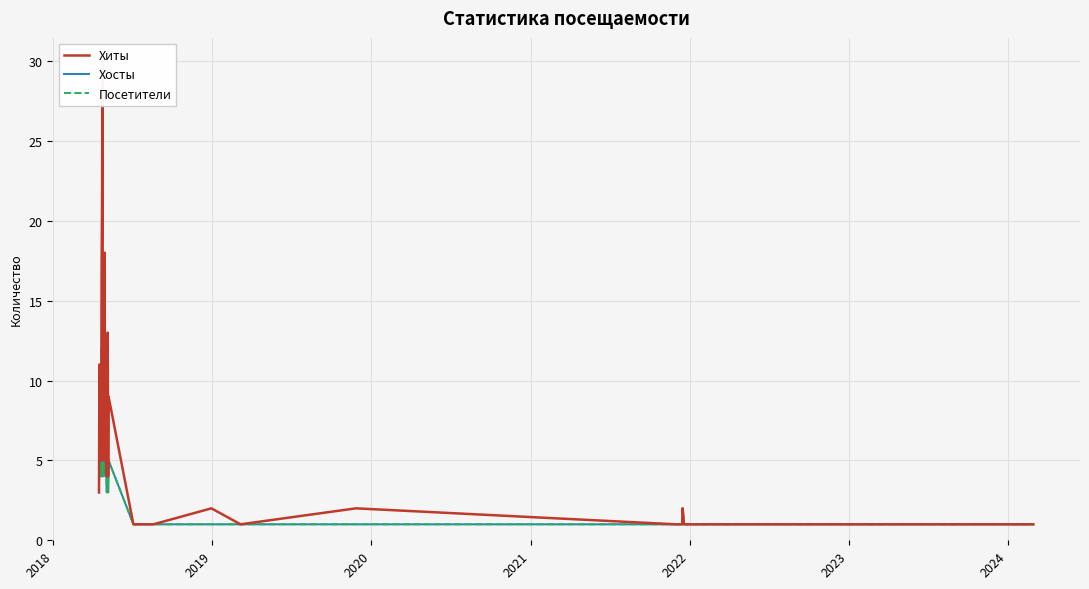

Which series has the widest spread of values?

Хиты